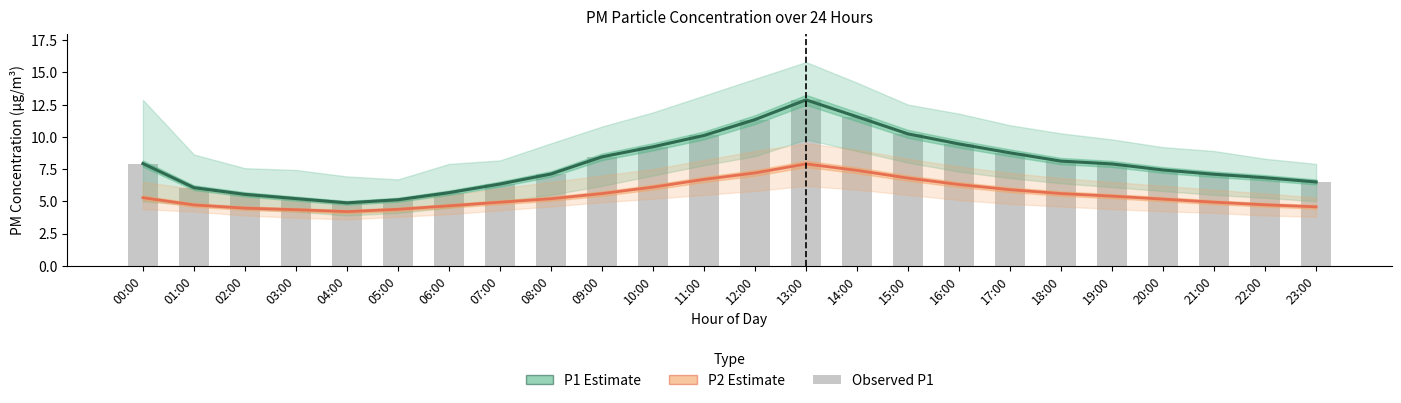

At which label does P1 Estimate first exceed 7?

00:00